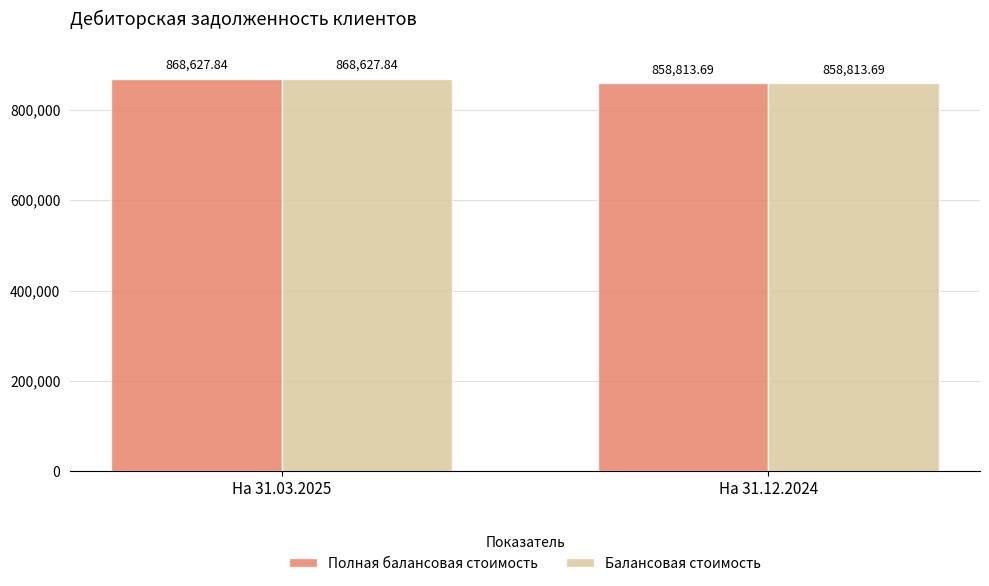

Reading right to left, transcribe all the data shown in this chart.

Полная балансовая стоимость: На 31.12.2024=858813.7	На 31.03.2025=868627.8
Балансовая стоимость: На 31.12.2024=858813.7	На 31.03.2025=868627.8